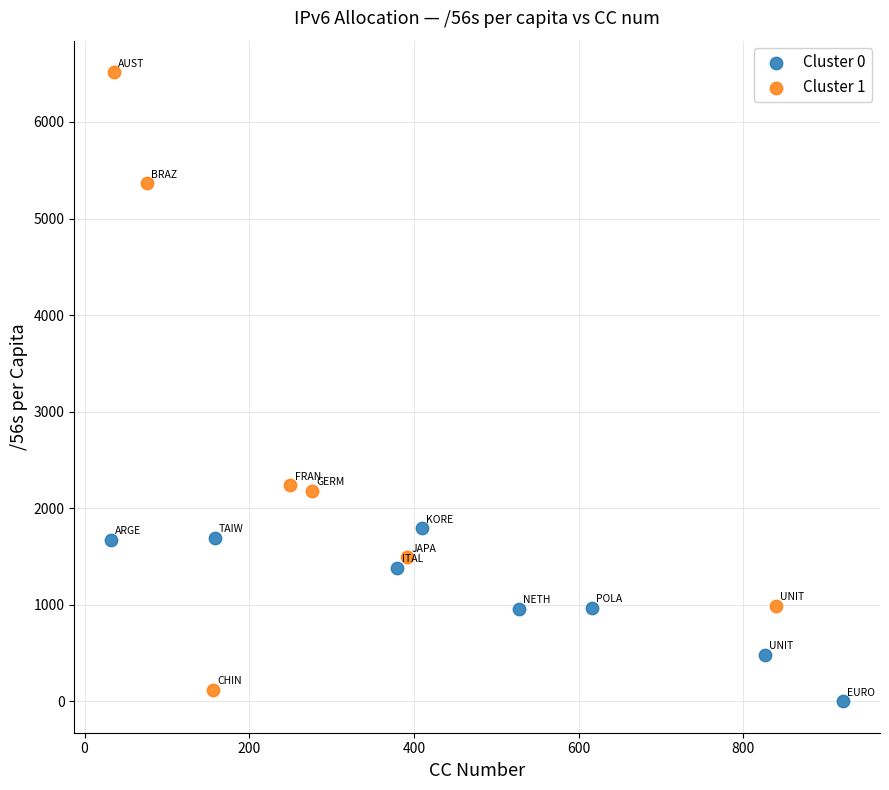

Which series reaches the maximum Y coordinate?

Cluster 1